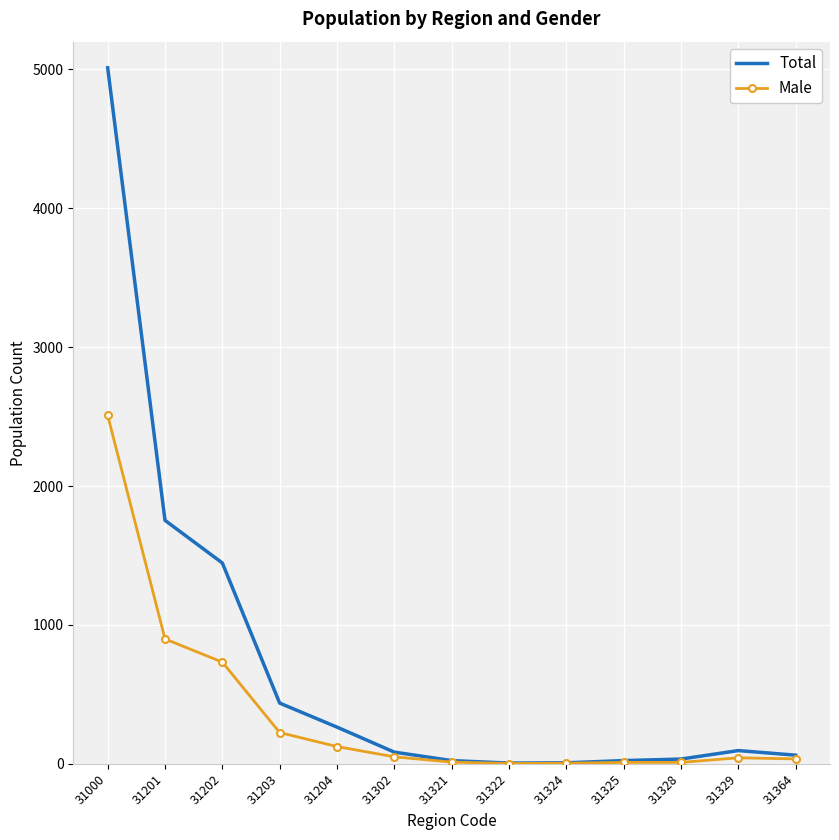

Which series has the widest spread of values?

Total